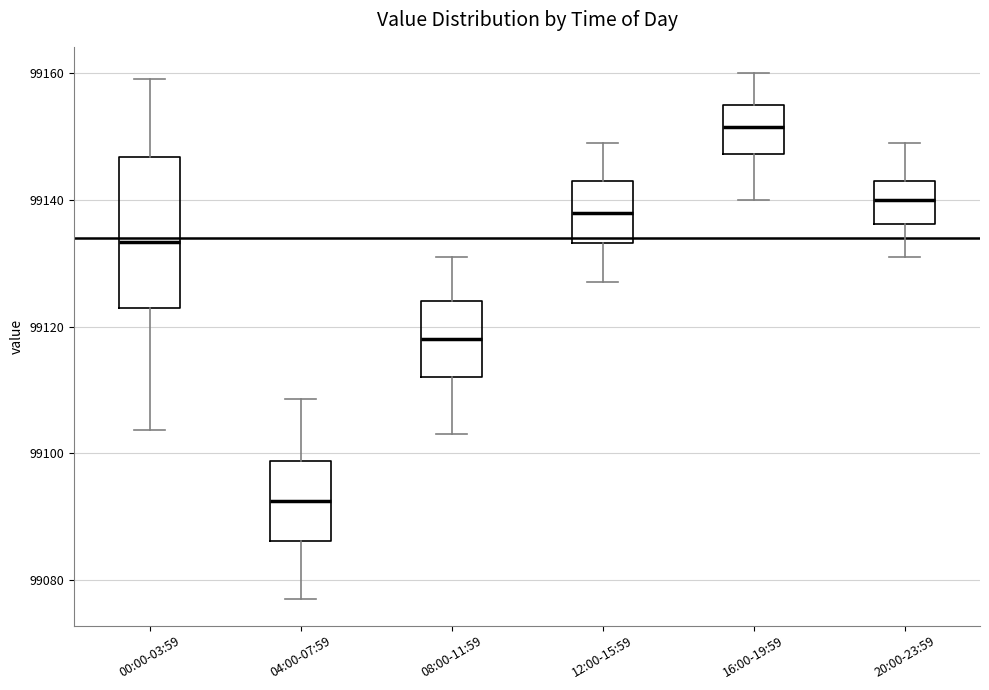

Where does the upper whisker of the box for 12:00-15:59 end on the y-axis? The values are not printed on the chart, so give them approximately, as read against the axis.

99150